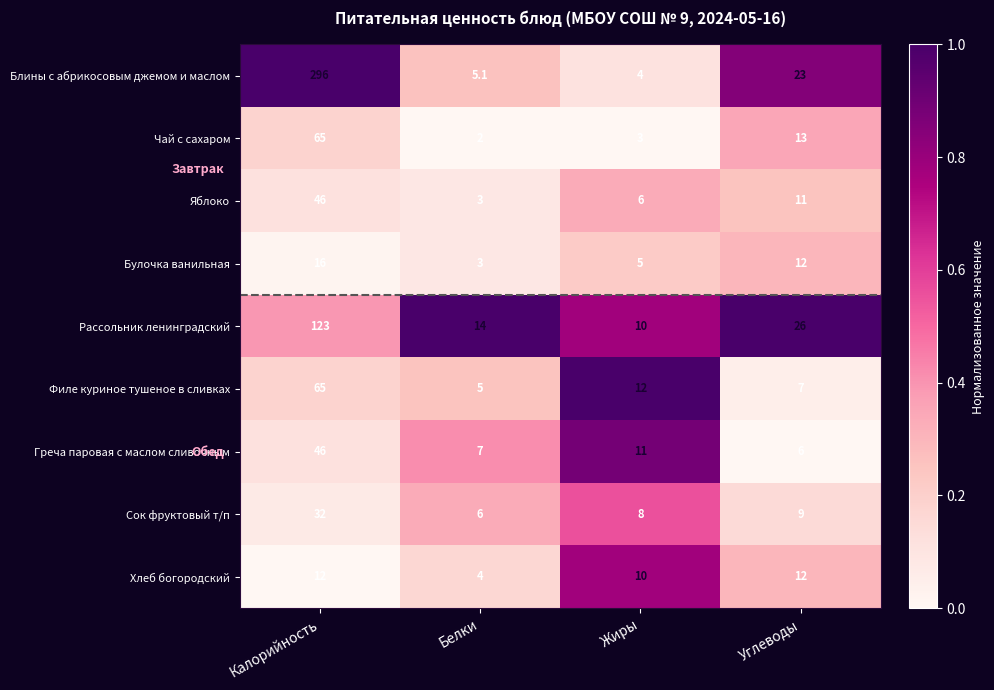

Which series changed the most between Калорийность and Углеводы?

Блины с абрикосовым джемом и маслом